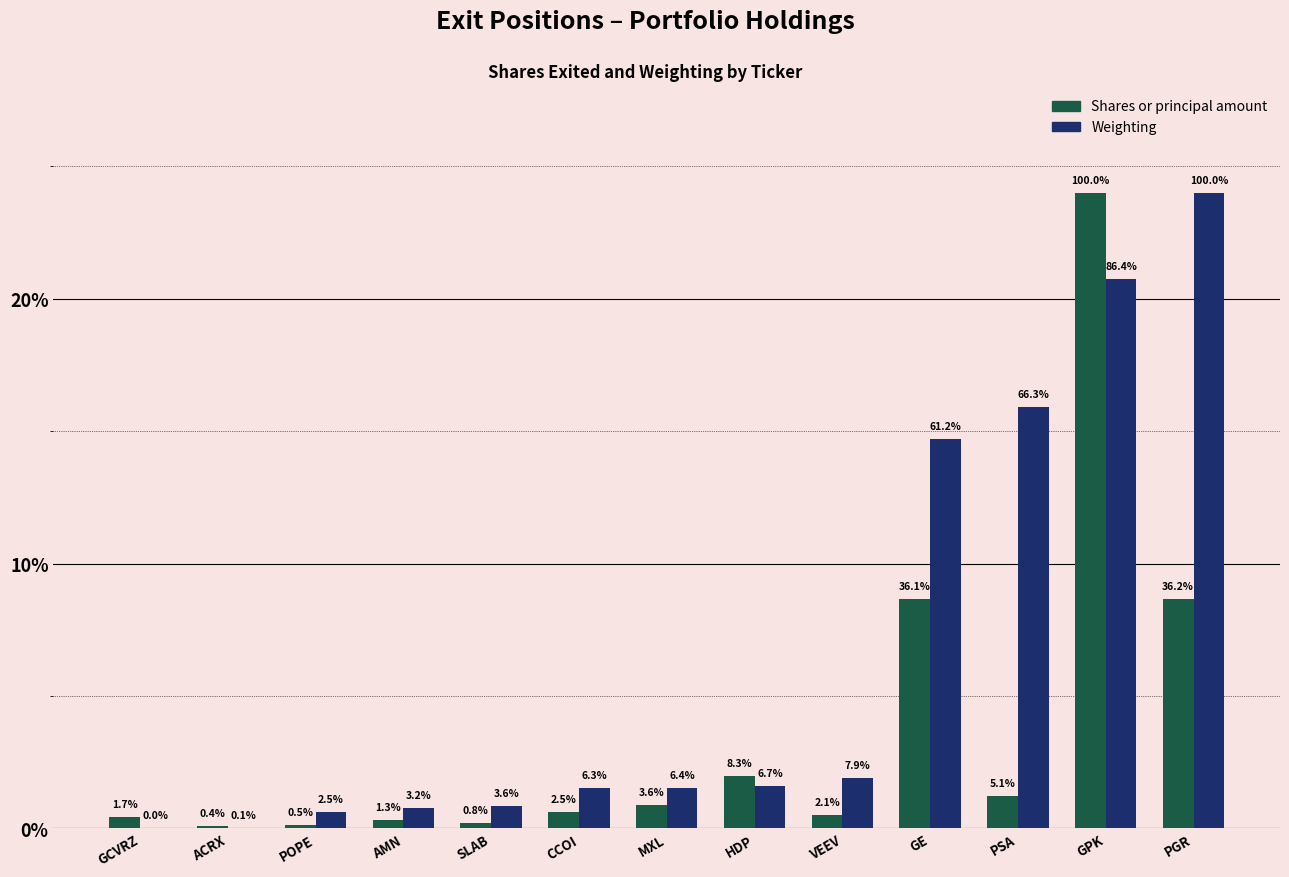

Is it true that Weighting equals 29.5 at GPK?

False